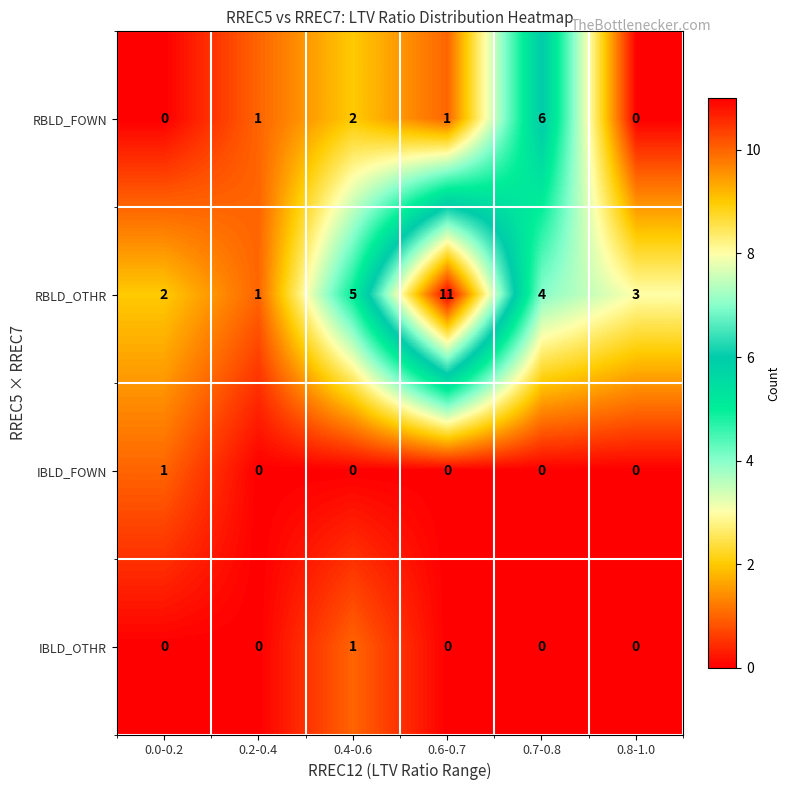

Reading left to right, transcribe all the data shown in this chart.

RBLD_FOWN: 0.0-0.2=0	0.2-0.4=1	0.4-0.6=2	0.6-0.7=1	0.7-0.8=6	0.8-1.0=0
RBLD_OTHR: 0.0-0.2=2	0.2-0.4=1	0.4-0.6=5	0.6-0.7=11	0.7-0.8=4	0.8-1.0=3
IBLD_FOWN: 0.0-0.2=1	0.2-0.4=0	0.4-0.6=0	0.6-0.7=0	0.7-0.8=0	0.8-1.0=0
IBLD_OTHR: 0.0-0.2=0	0.2-0.4=0	0.4-0.6=1	0.6-0.7=0	0.7-0.8=0	0.8-1.0=0